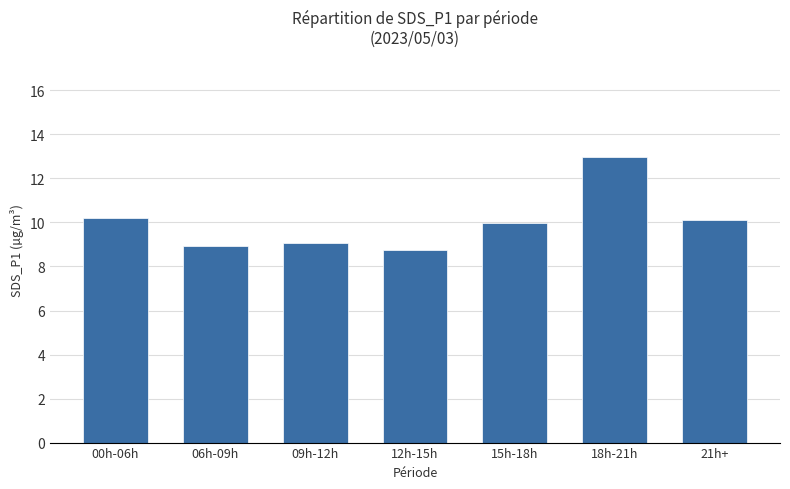

Is it true that the value at 18h-21h is 17.7?

False